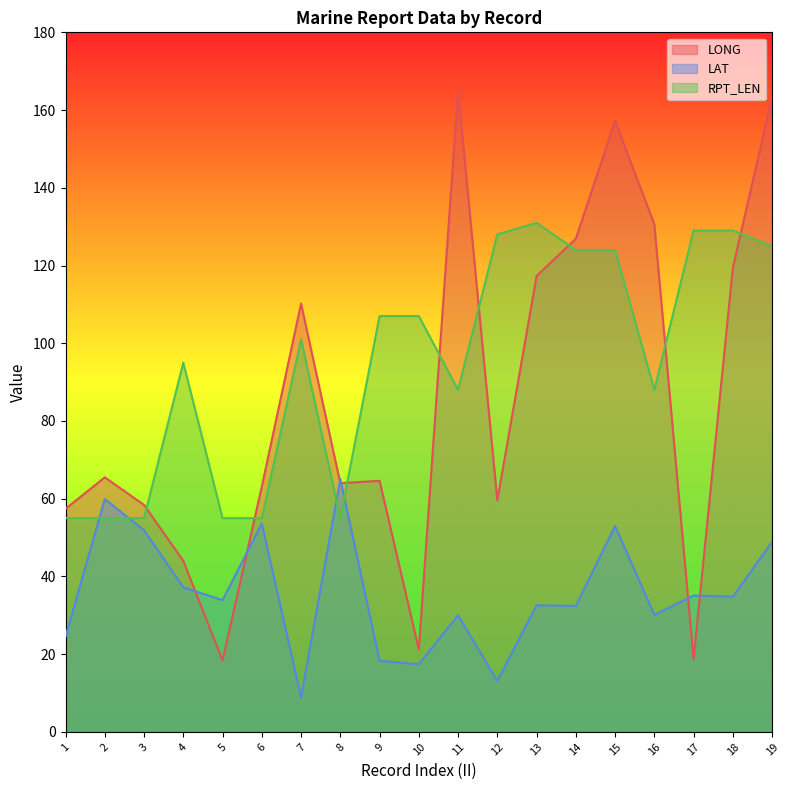

Which category has the highest value across all series?

11